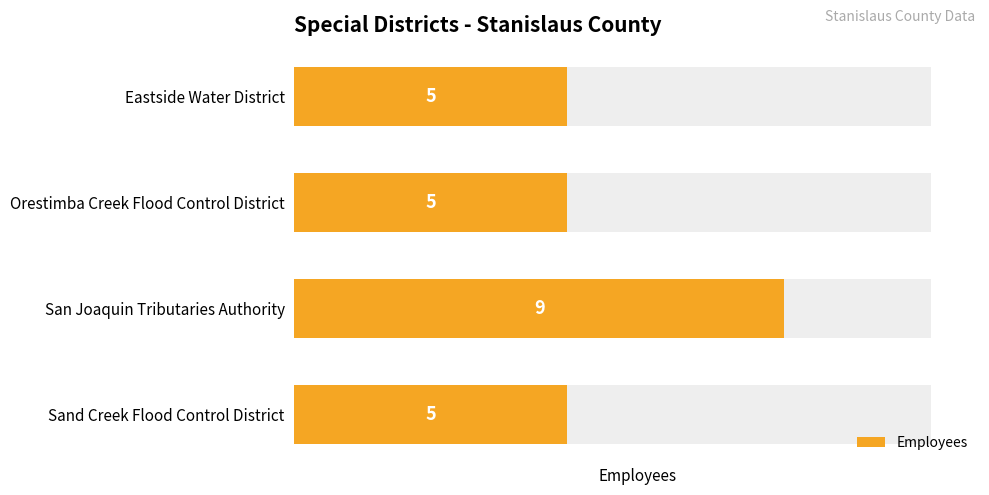

List the labels in order of value, smallest first.

Eastside Water District, Orestimba Creek Flood Control District, Sand Creek Flood Control District, San Joaquin Tributaries Authority